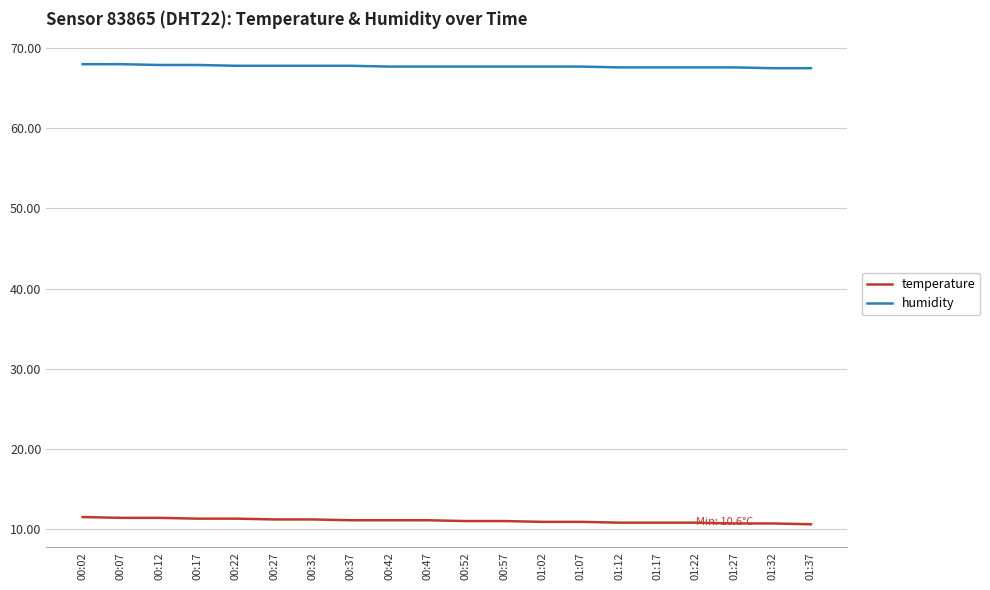

What position from the right is 00:32?

14